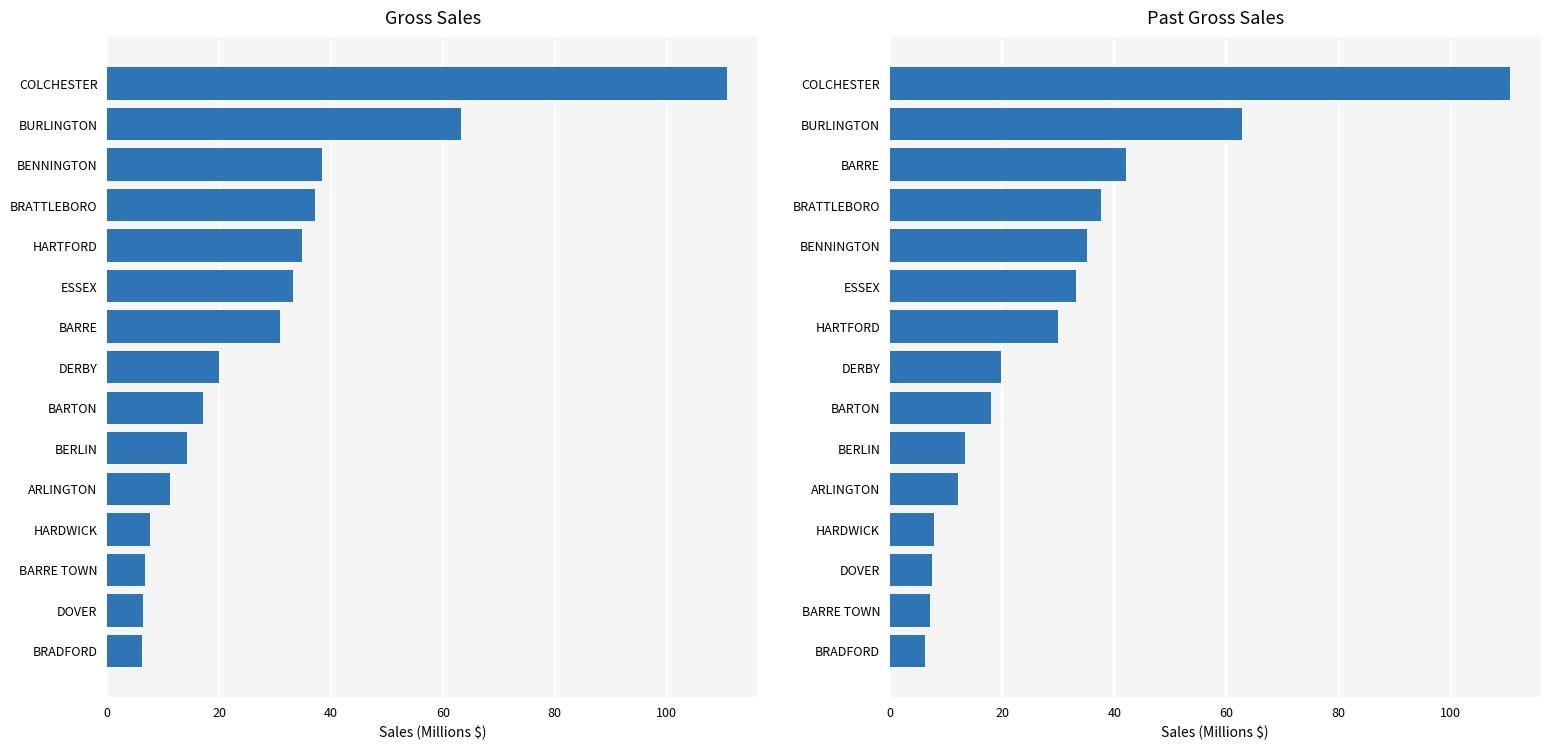

How many bars are there in total?

30